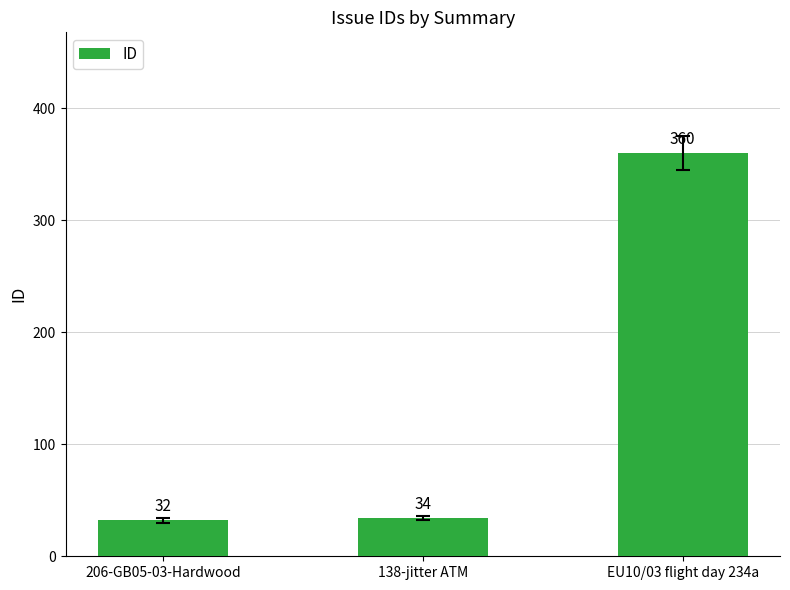

The value at EU10/03 flight day 234a is 159. True or false?

False